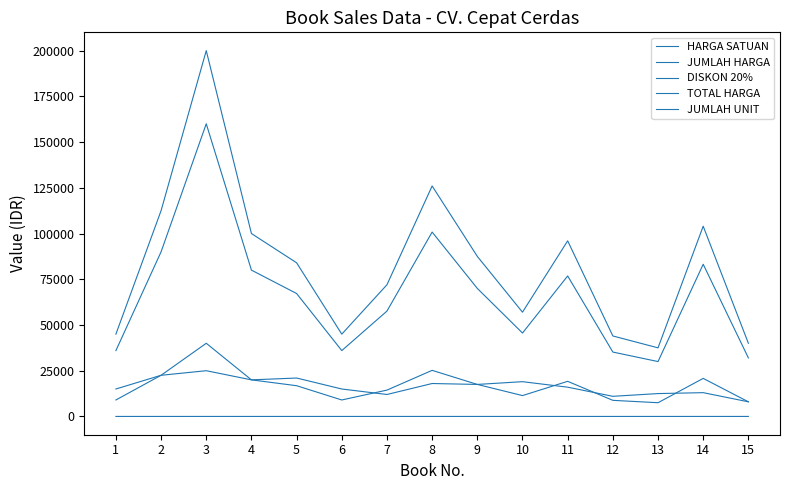

What is the difference between the maximum and minimum values in the JUMLAH UNIT series?

5